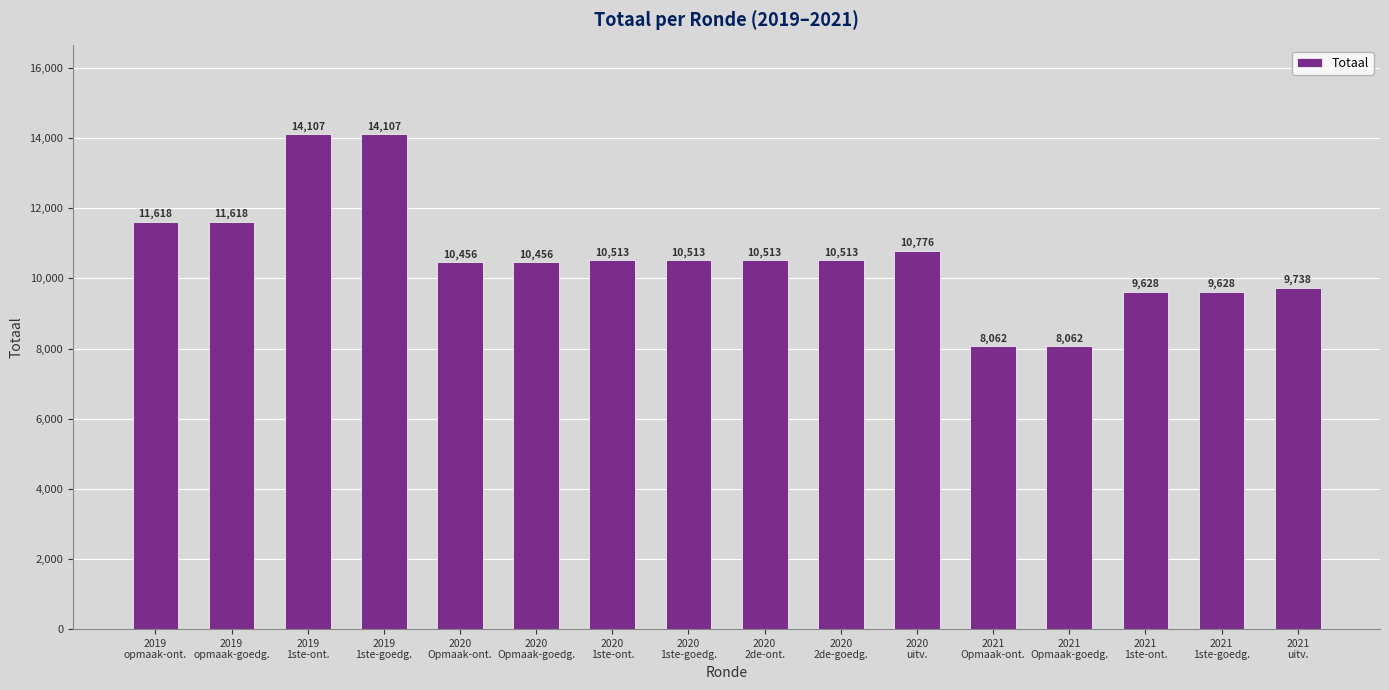

What is the label of the 6th bar from the right?

2020
uitv.